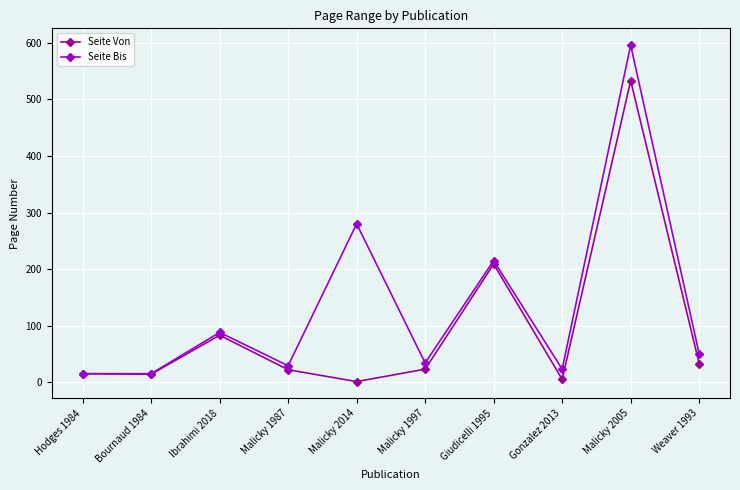

How many interior local peaks does the Seite Von series have?

3